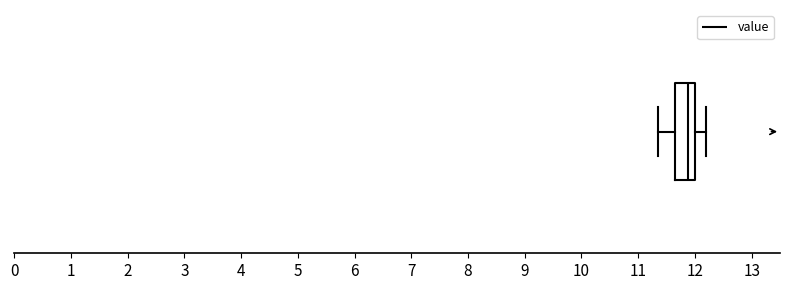

Transcribe this box plot: give where the median line is, the range the box spans, and where the two whiskers end, as read against the x-axis. The values are not printed on the chart, so give them approximately, as read against the axis.

median 11.9, box 11.6 to 12.0, whiskers 11.4 to 12.2